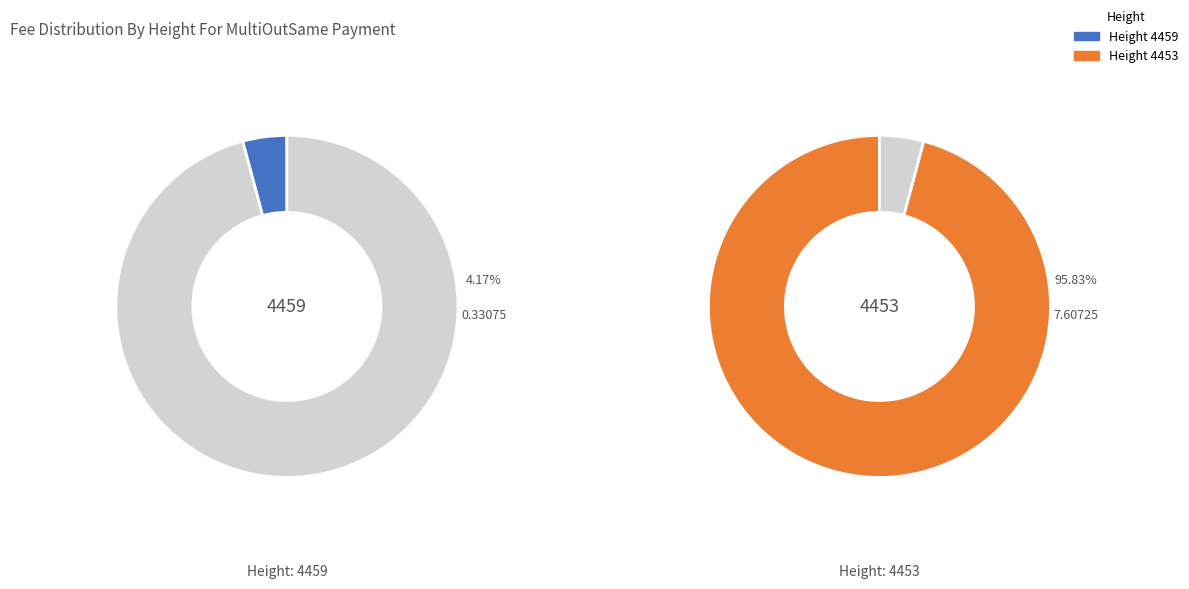

How many slices are in this pie chart?

2